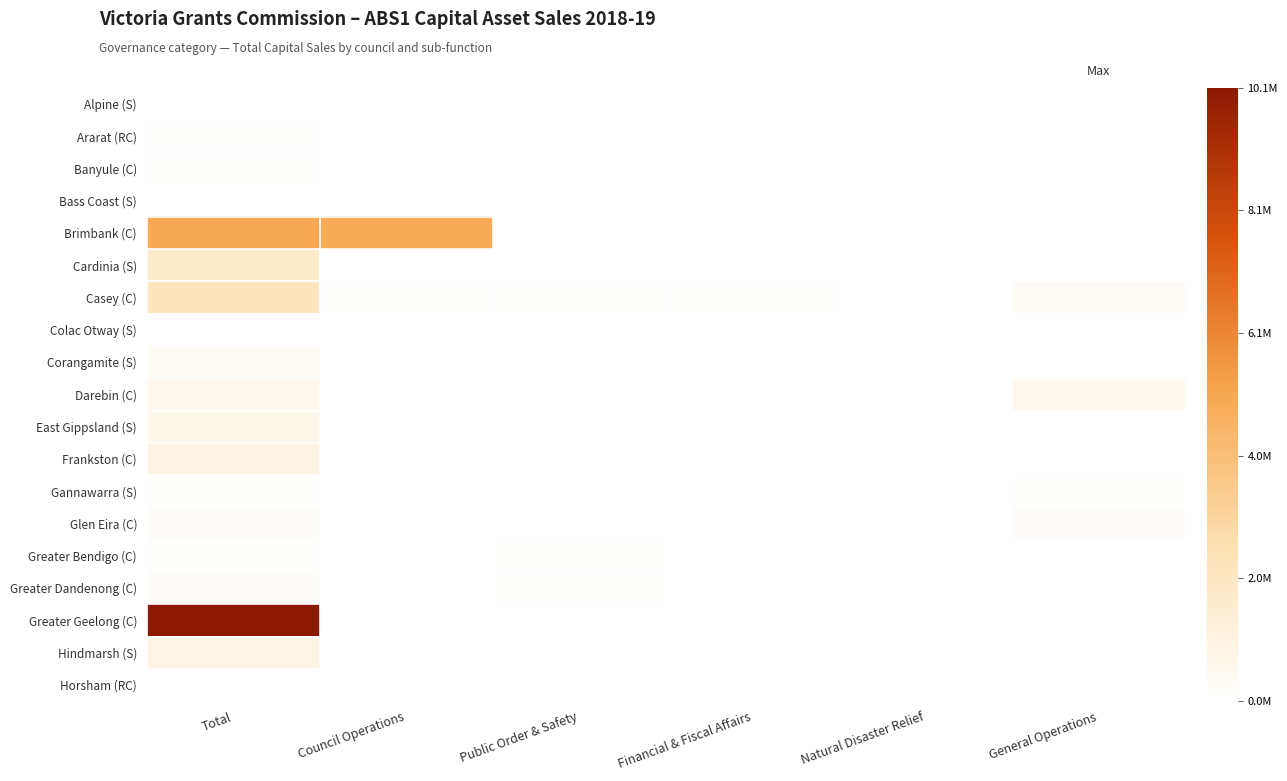

Between Financial & Fiscal Affairs and Council Operations, which is larger?

Financial & Fiscal Affairs